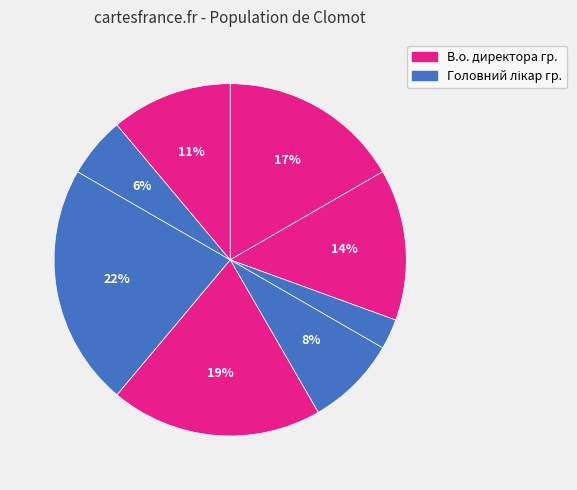

How many slices are in this pie chart?

8